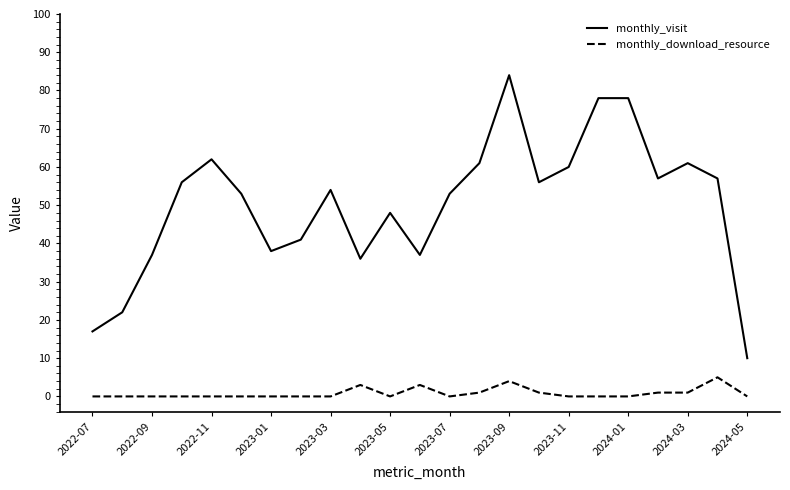

List the series in order of their peak value, highest first.

monthly_visit, monthly_download_resource